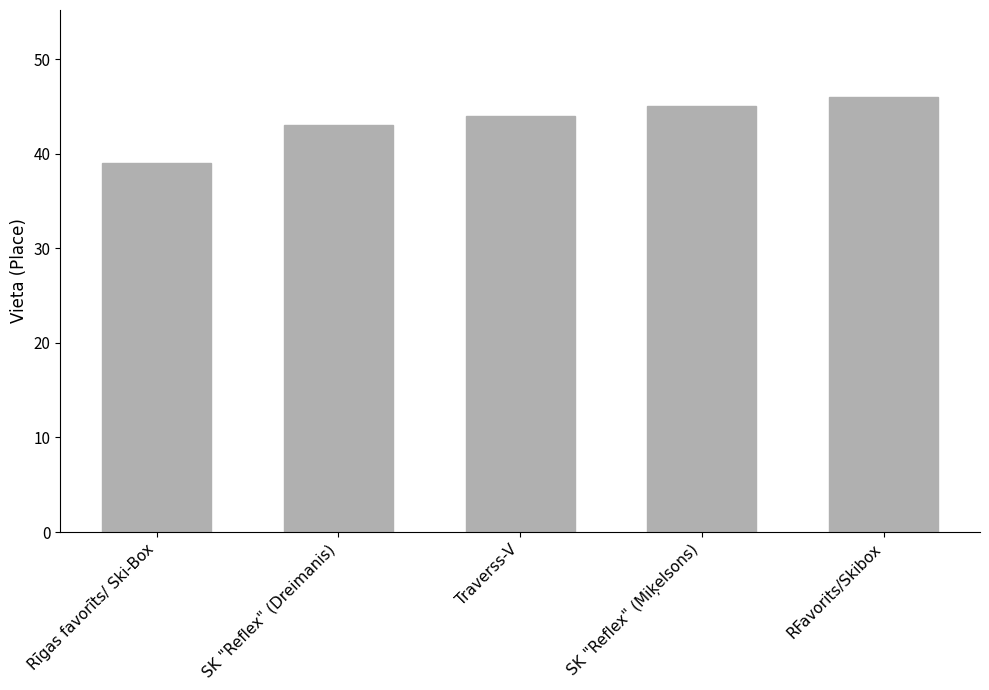

What is the difference between the maximum and second lowest values?

3